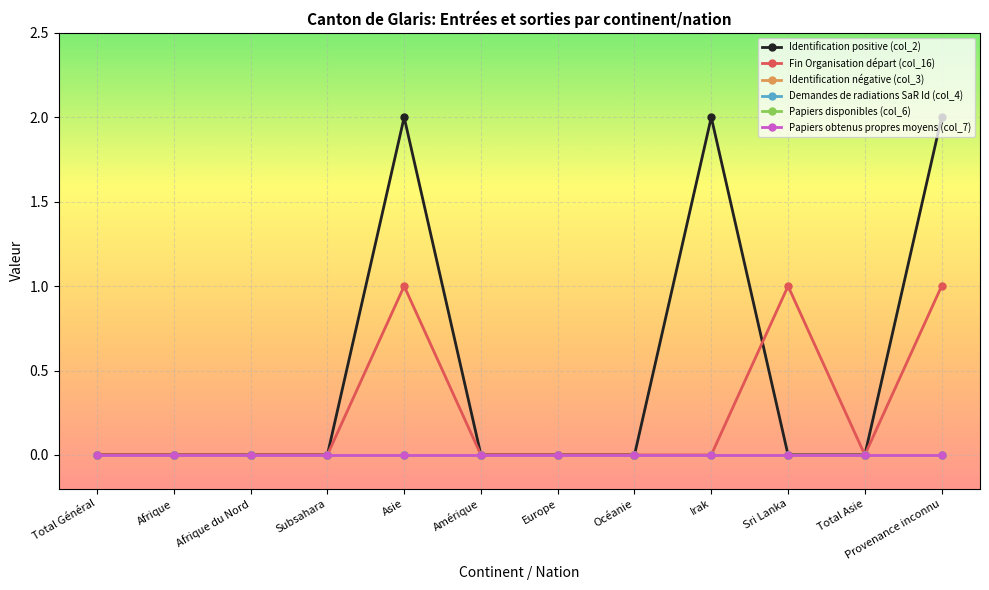

True or false: Demandes de radiations SaR Id (col_4) has more than 0 interior local peaks.

False